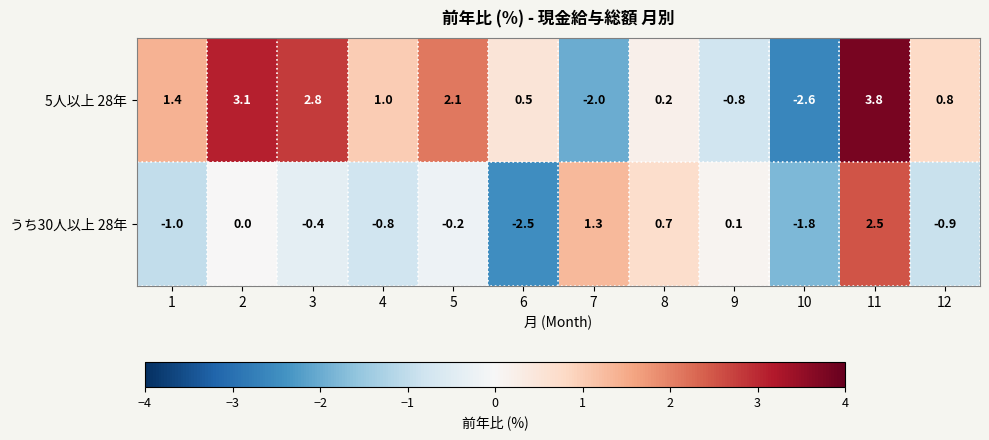

What is the difference between the うち30人以上 28年 values at 10 and 7?

3.1